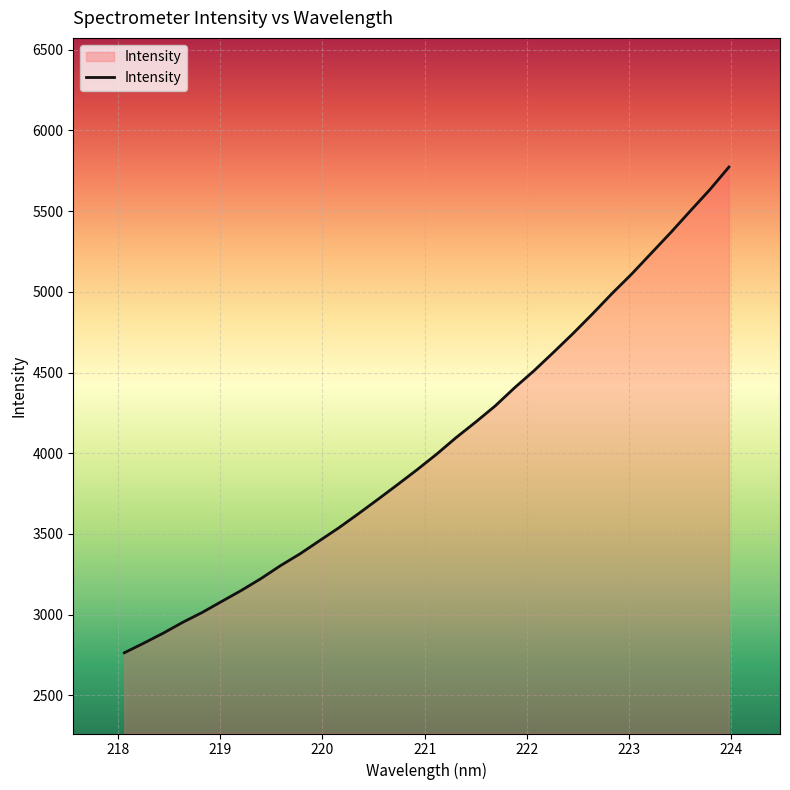

What is the difference between the maximum and minimum values?

3009.2